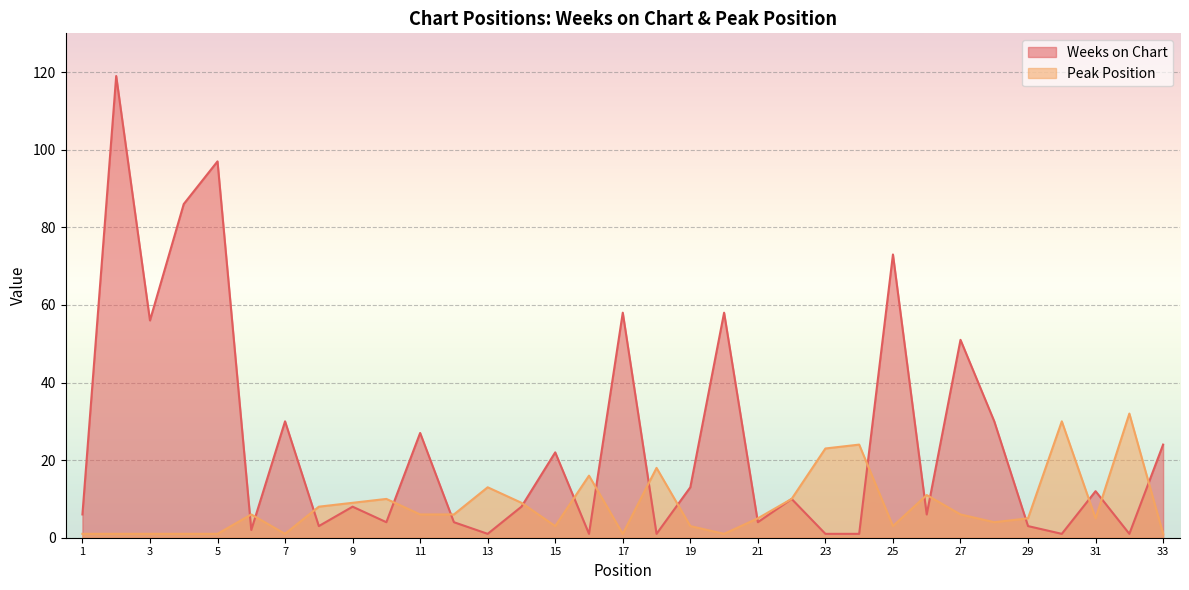

Where is the first local minimum for Weeks on Chart?

3